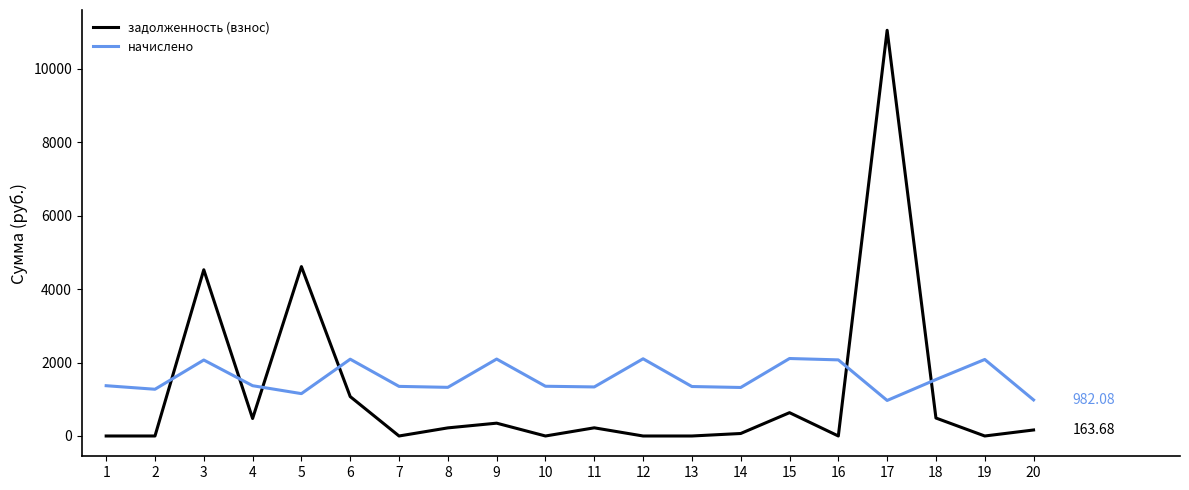

Between which two adjacent categories do начислено and задолженность (взнос) first intersect?

2 and 3